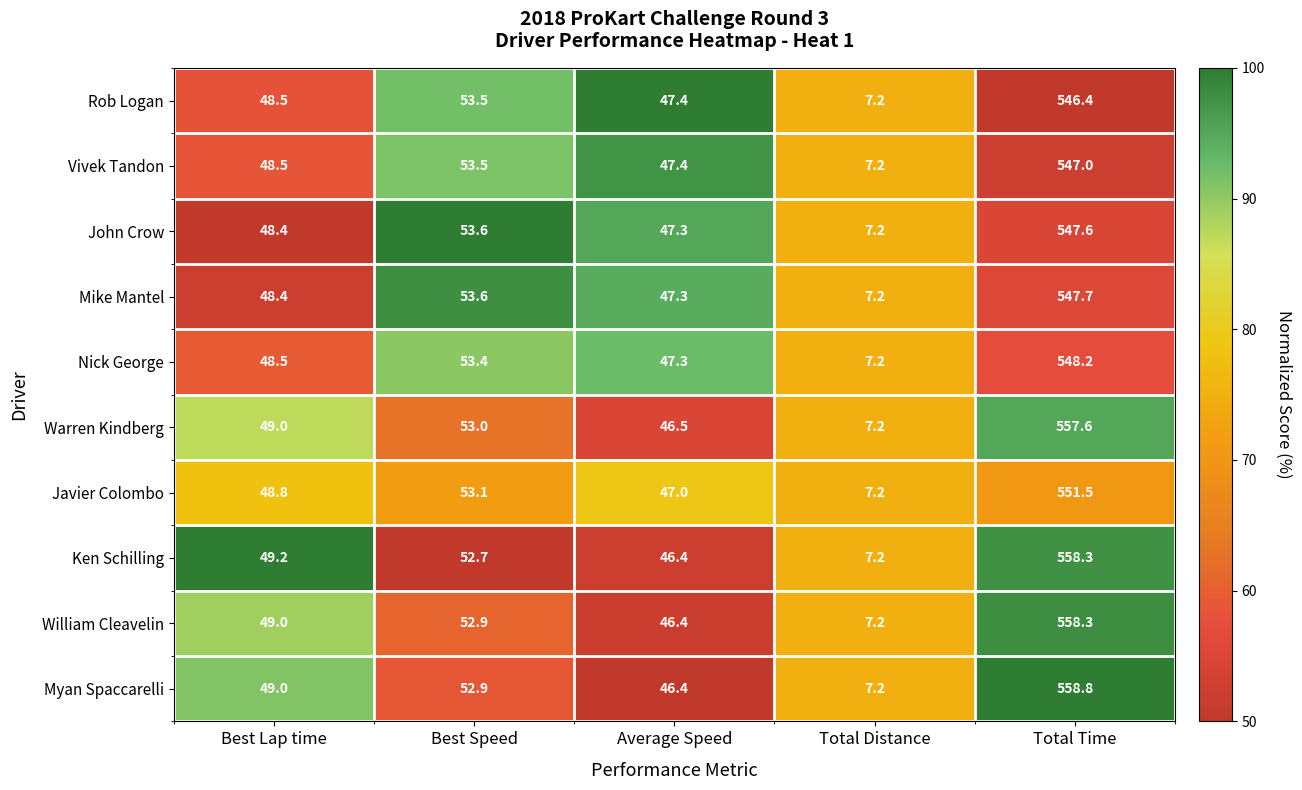

List the labels in order of Warren Kindberg value, smallest first.

Total Distance, Average Speed, Best Lap time, Best Speed, Total Time